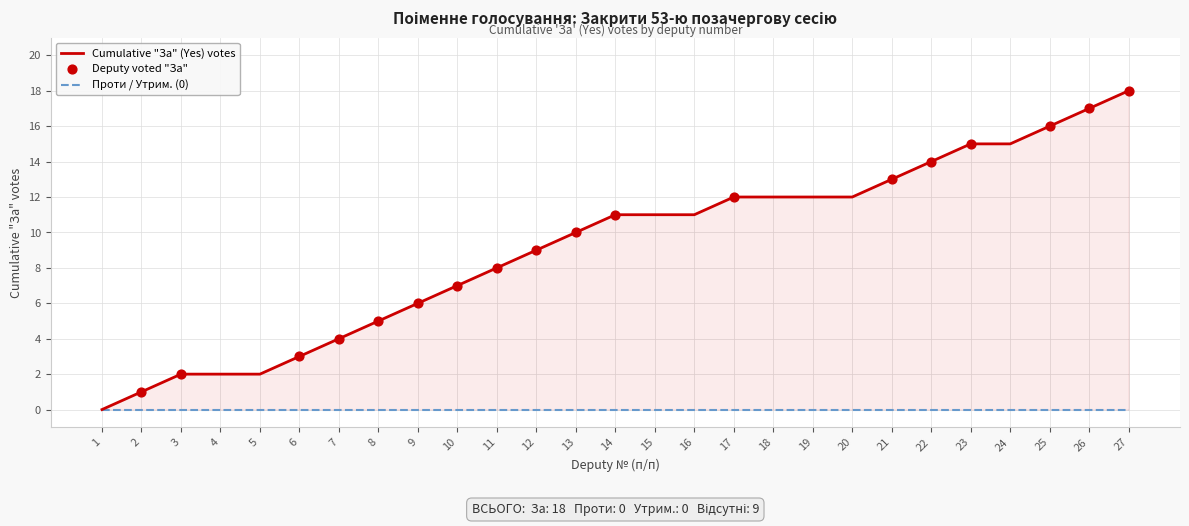

Which series has the largest total across all categories?

Cumulative Yes